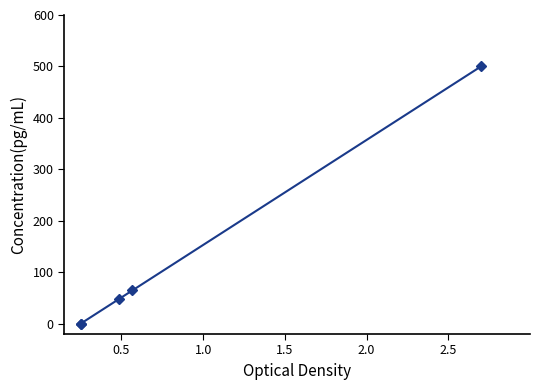

True or false: there are more than 2 points higher than both neighbors.

False